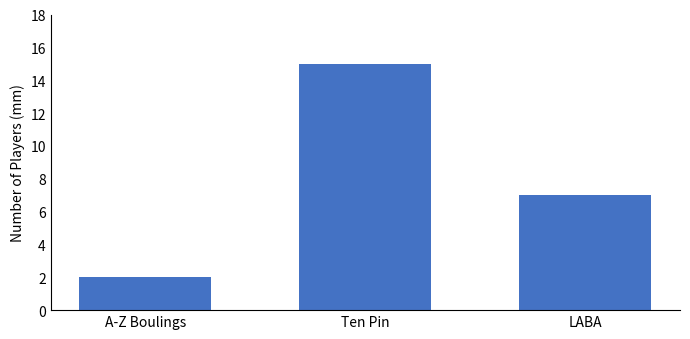

List the labels in order of value, smallest first.

A-Z Boulings, LABA, Ten Pin